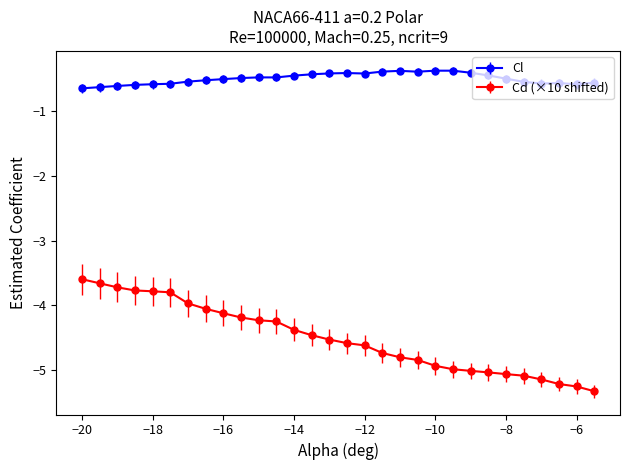

Rank the series by their maximum value, from lowest to highest.

Cd (×10 shifted), Cl